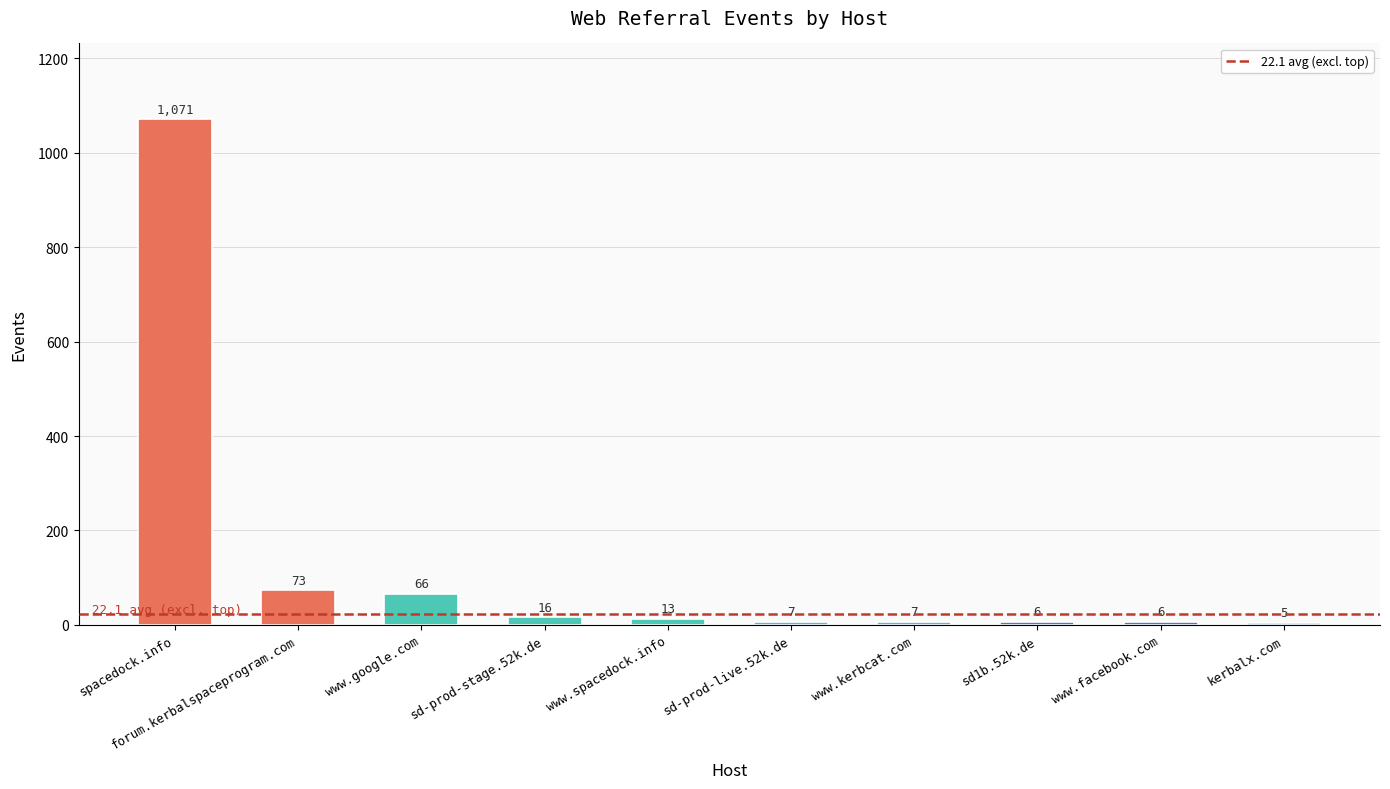

How many distinct data groups are displayed?

1